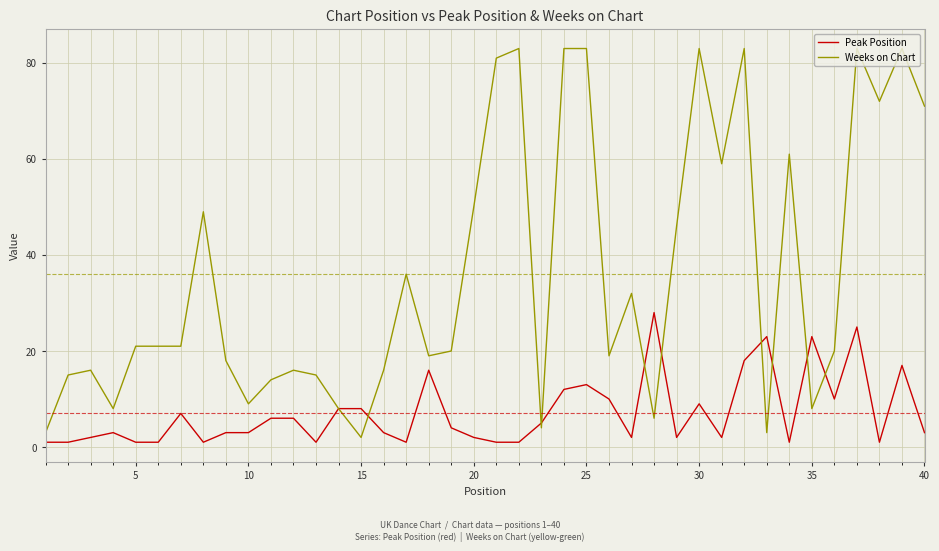

What is the difference between the maximum and minimum values in the Weeks on Chart series?

81